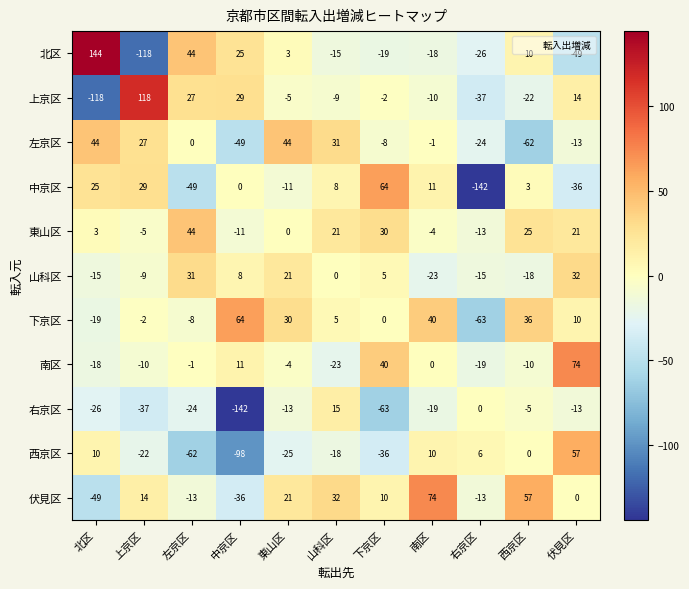

How many categories are shown in the chart?

11